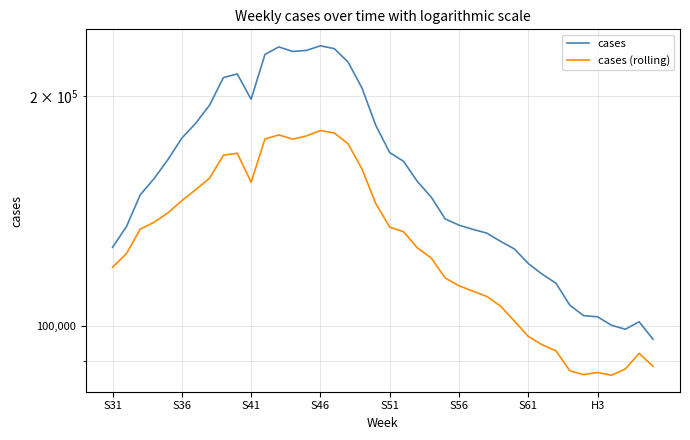

What is the difference between the maximum and minimum values in the cases (rolling) series?

93880